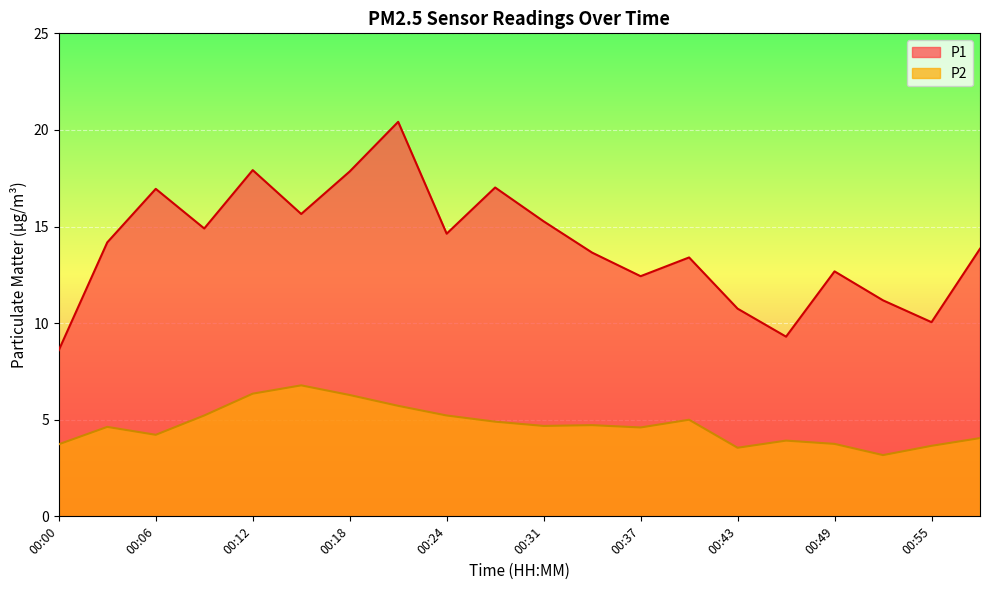

What is the difference between the highest and lowest values at 00:15?

8.9